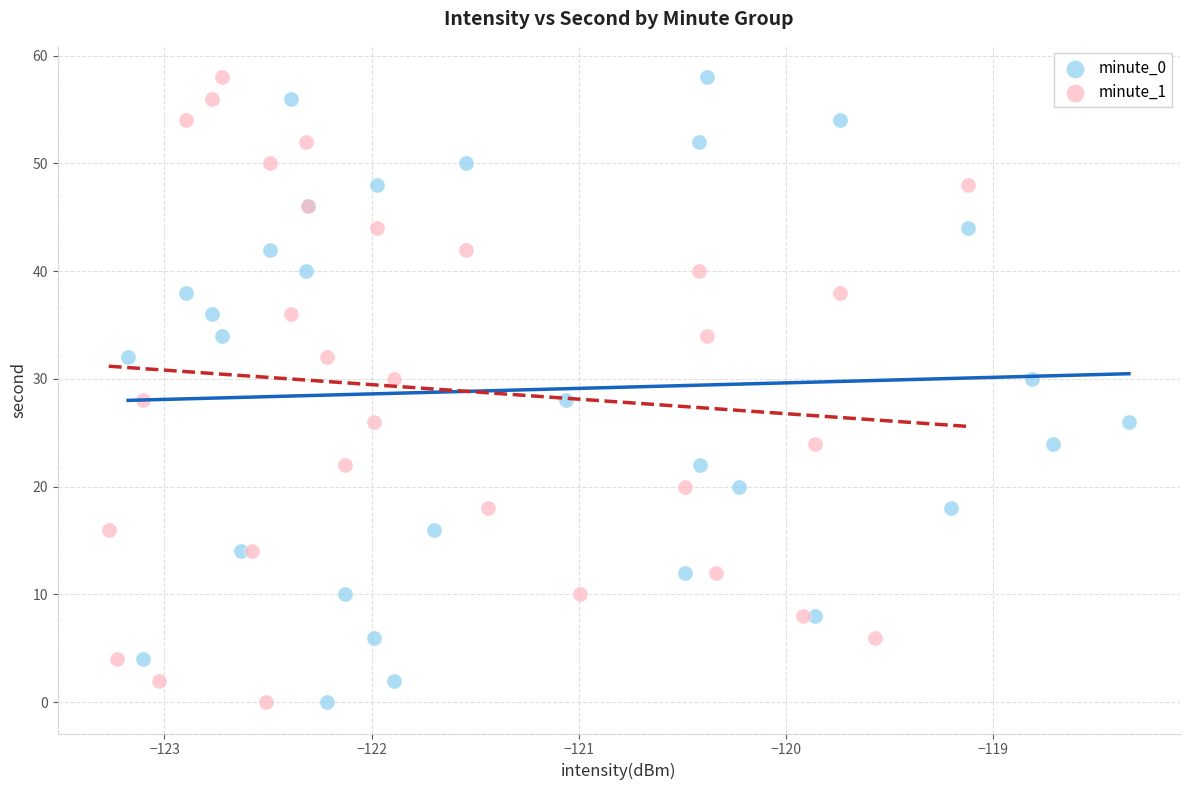

What are all the series names shown in the legend?

minute_0, minute_1